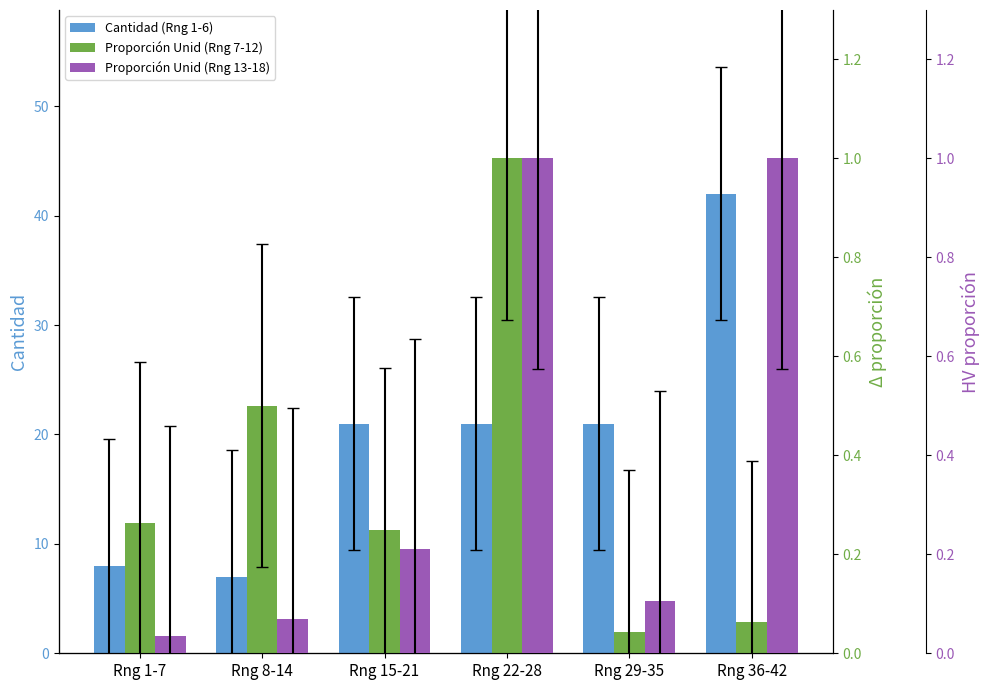

Rank the categories by Proporción Unid (Rng 13-18) value from highest to lowest.

Rng 22-28, Rng 36-42, Rng 15-21, Rng 29-35, Rng 8-14, Rng 1-7